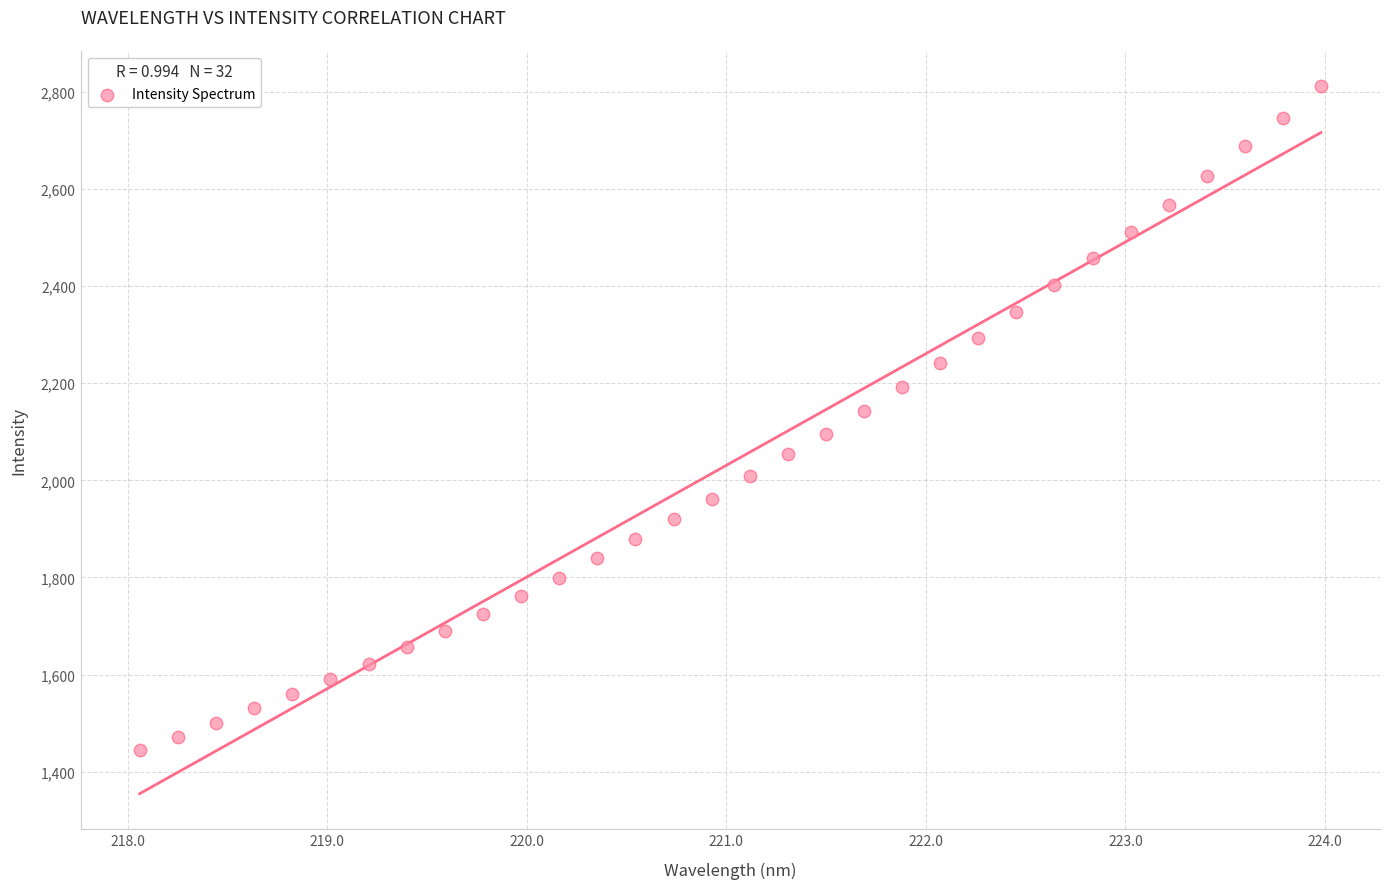

What is the range of Y values (max minus min)?

1365.9